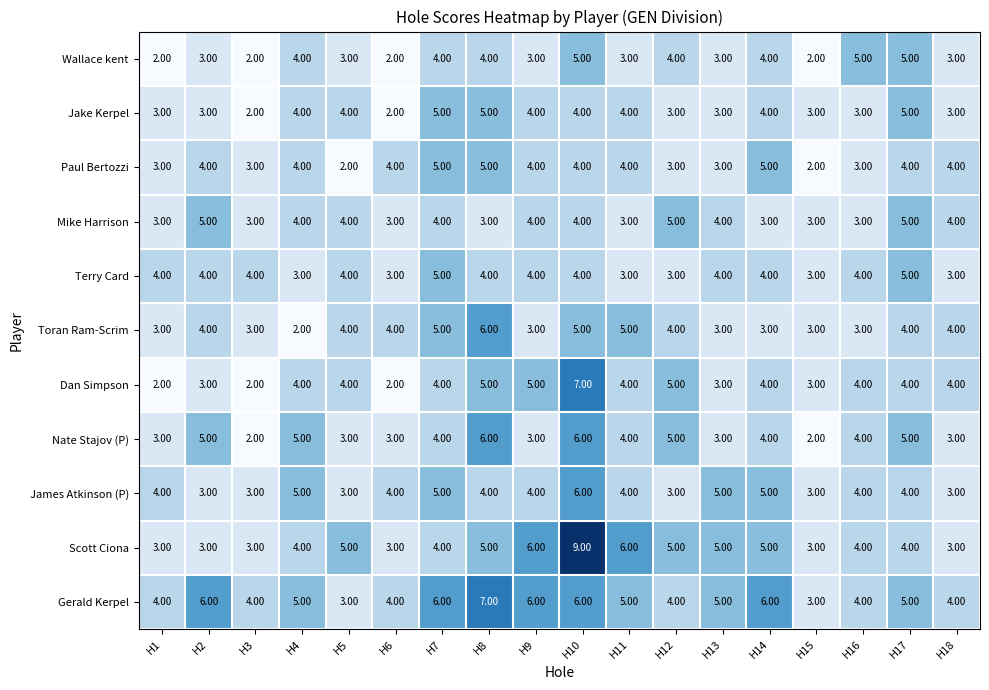

What is the difference between the maximum and second lowest values in the James Atkinson (P) series?

3